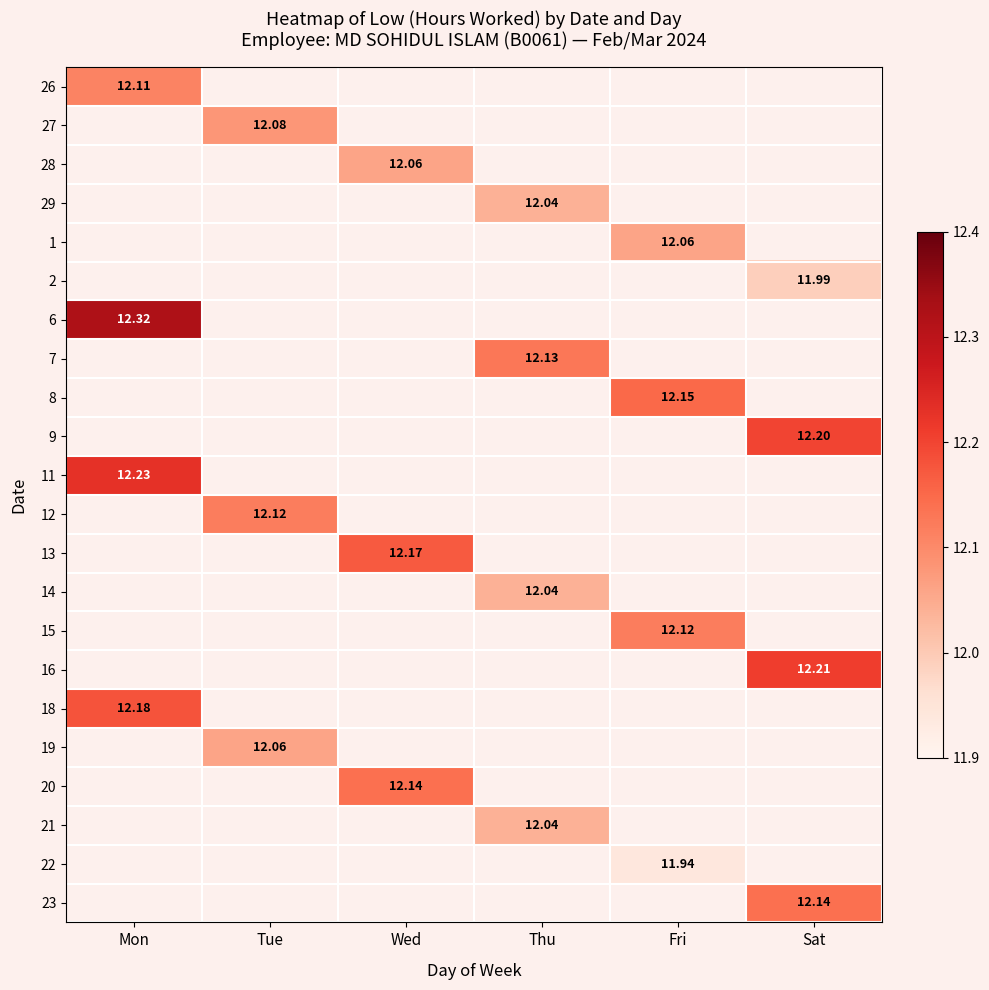

Which has a higher value, Tue or Mon?

Mon